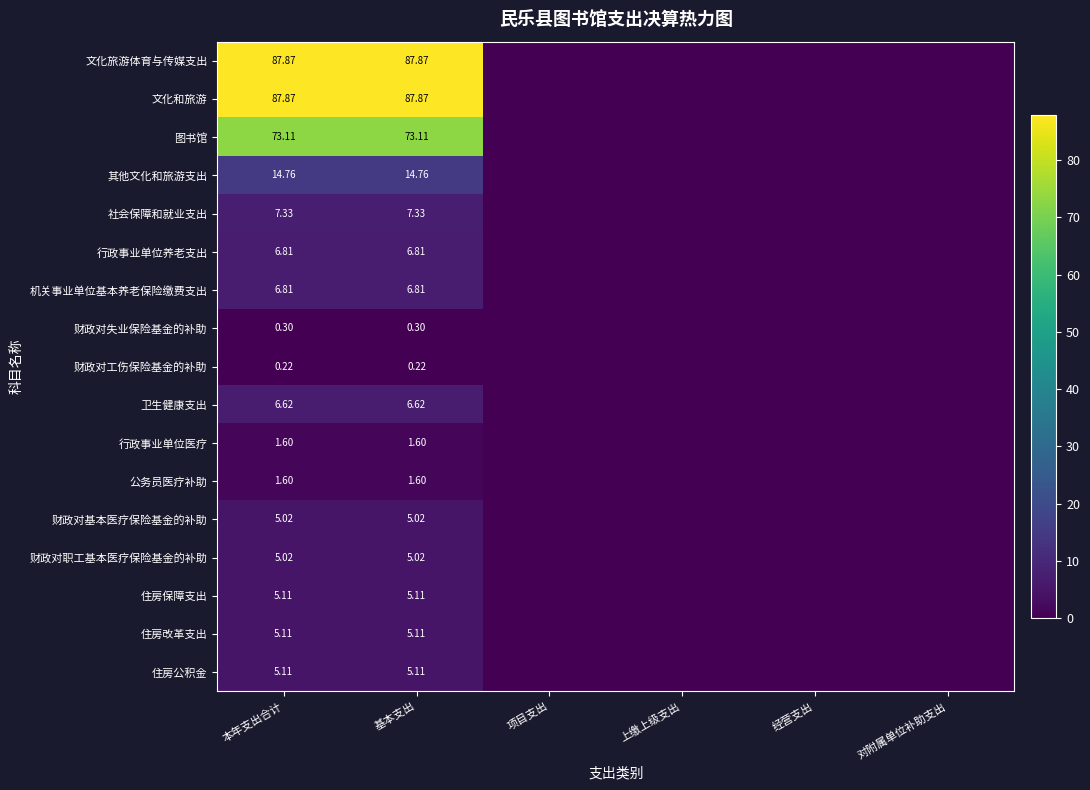

At how many categories does at least one series exceed 57?

2